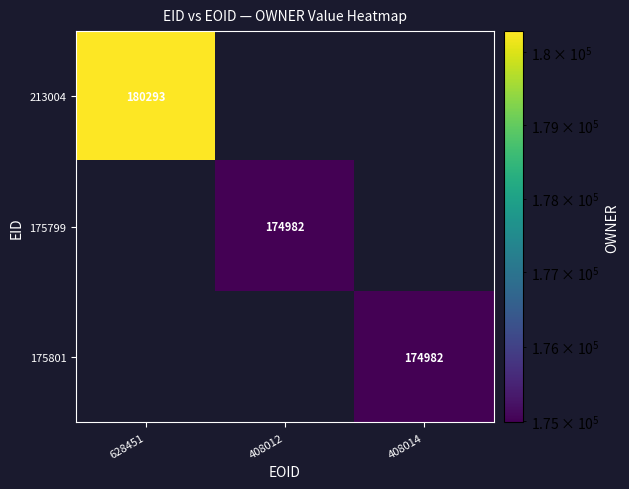

The value of 175801 at 408014 is 259301. True or false?

False